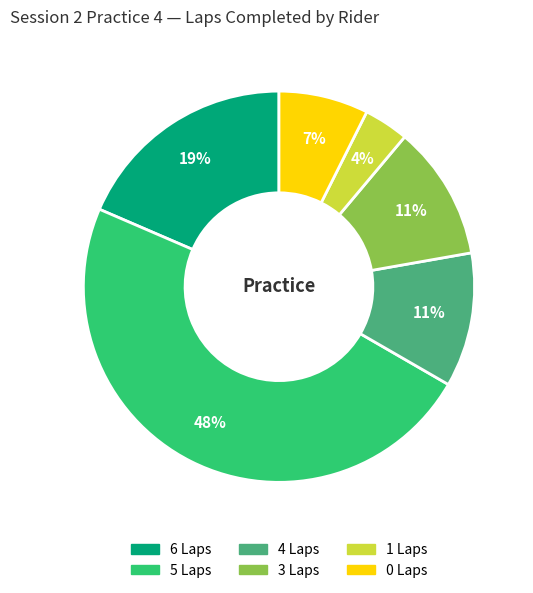

Is there a majority slice in this chart?

No